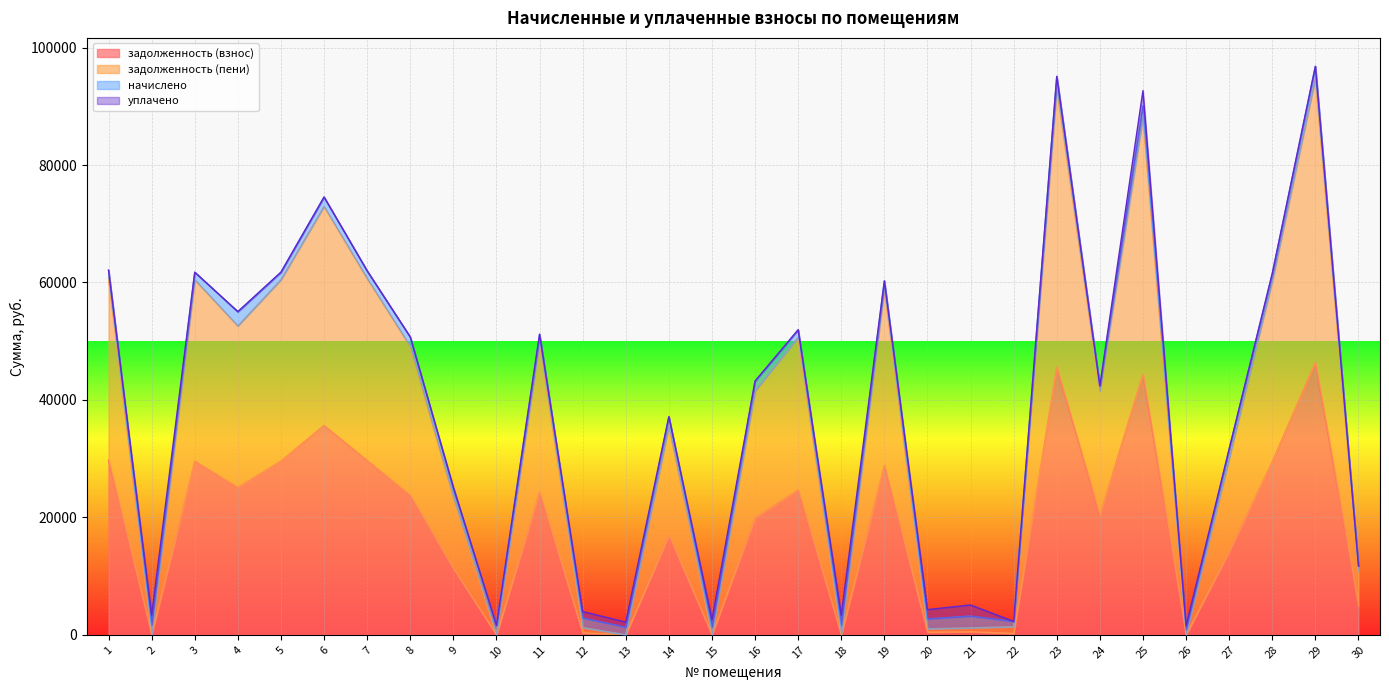

True or false: задолженность (взнос) and задолженность (пени) intersect in this chart.

False